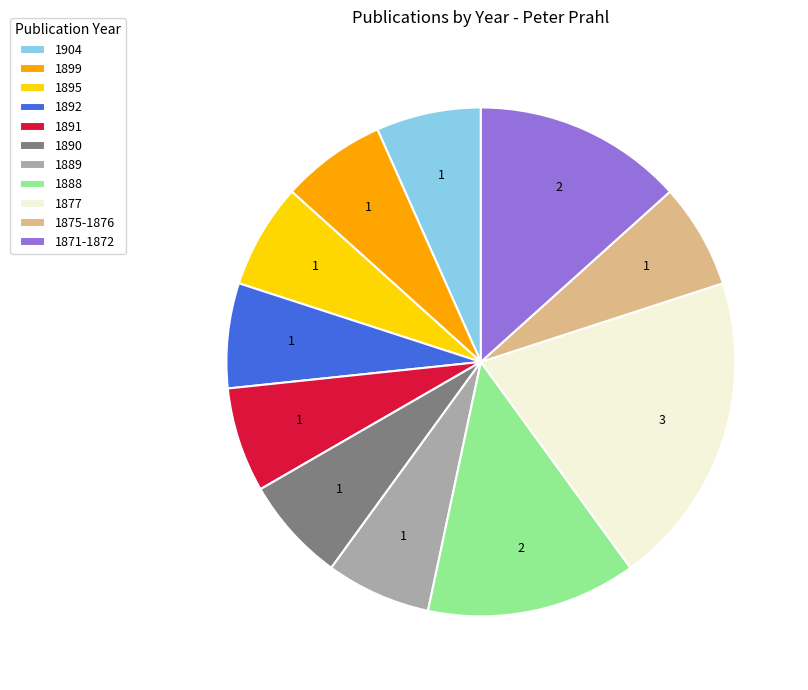

Is there any slice that represents more than half of the pie?

No